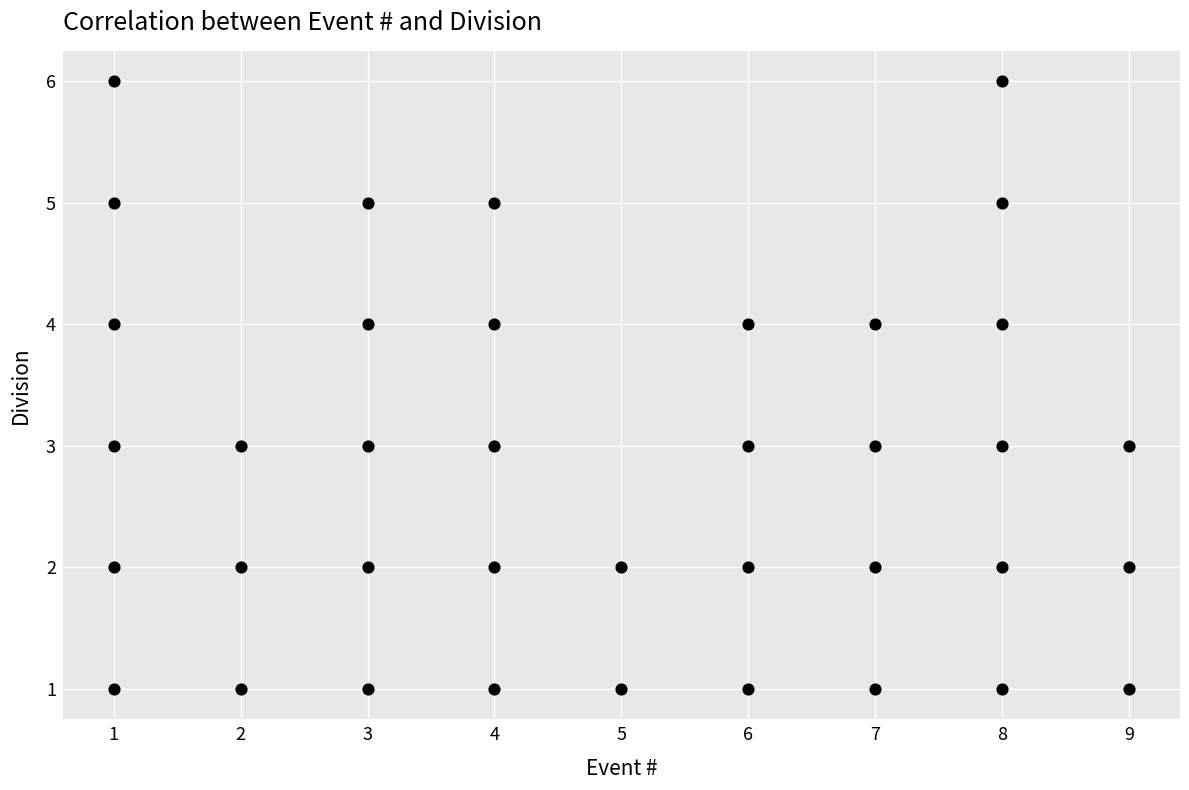

What is the range of X values (max minus min)?

8